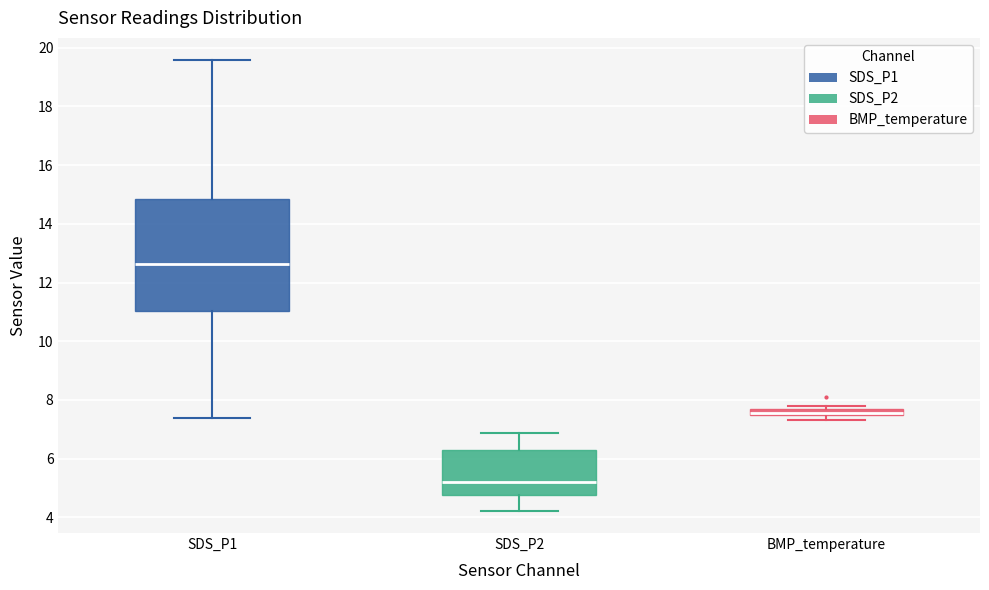

Where does the upper whisker of the box for SDS_P1 end on the y-axis? The values are not printed on the chart, so give them approximately, as read against the axis.

19.6